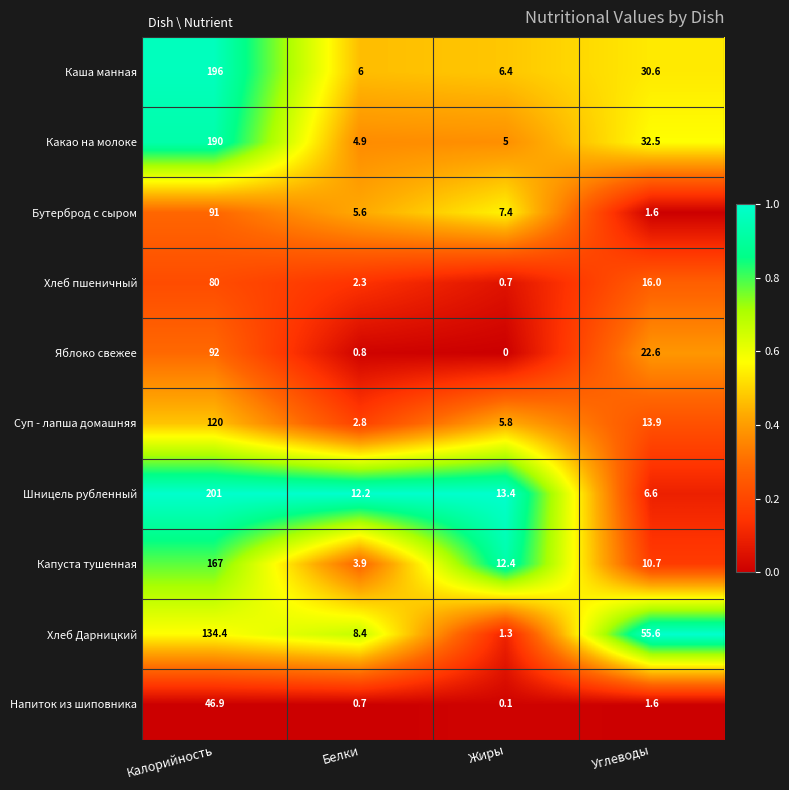

List the series in order of their peak value, lowest first.

Напиток из шиповника, Хлеб пшеничный, Бутерброд с сыром, Яблоко свежее, Суп - лапша домашняя, Хлеб Дарницкий, Капуста тушенная, Какао на молоке, Каша манная, Шницель рубленный